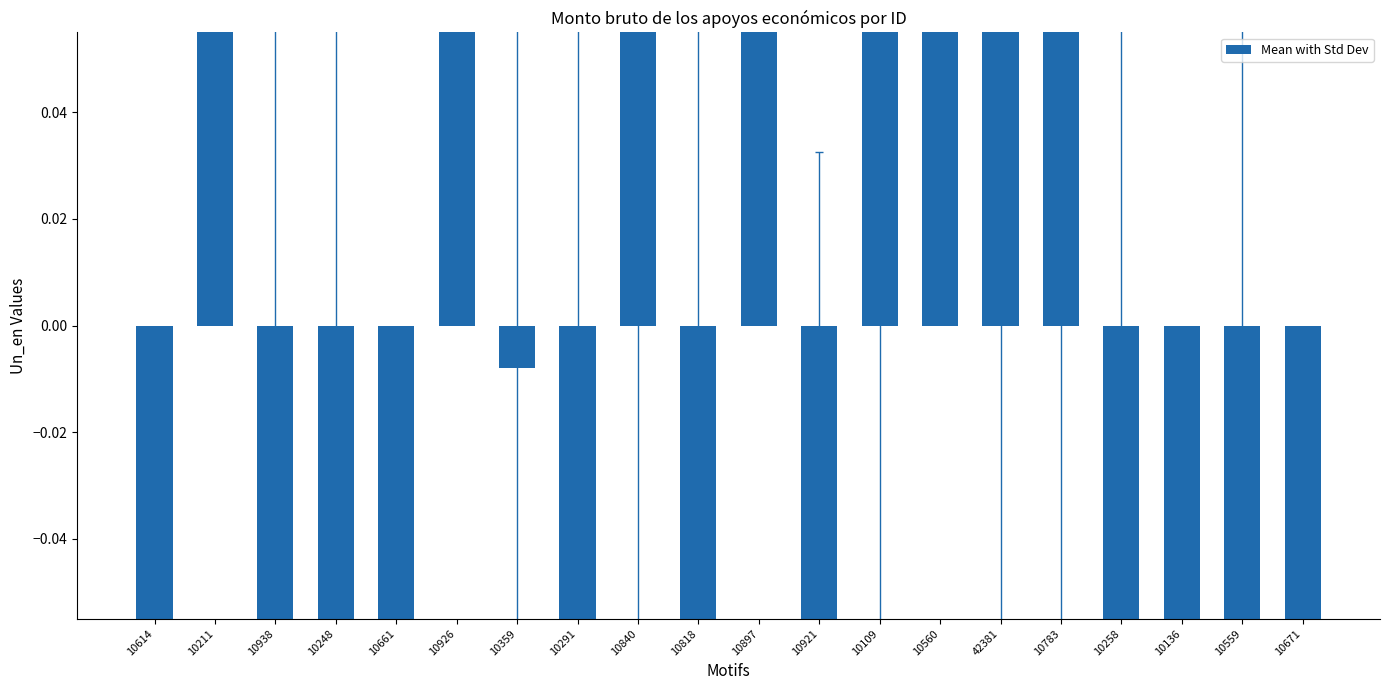

Reading left to right, list all the values displayed in this chart.

-0.3	0.5	-0.2	-0.1	-0.4	0.6	-0.0	-0.3	0.2	-0.2	0.5	-0.3	0.1	0.4	0.1	0.1	-0.1	-0.3	-0.1	-0.3